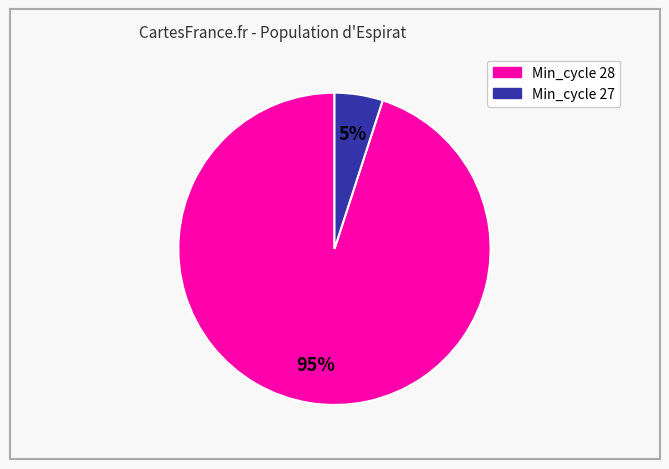

Between Min_cycle 28 and Min_cycle 27, which is larger?

Min_cycle 28